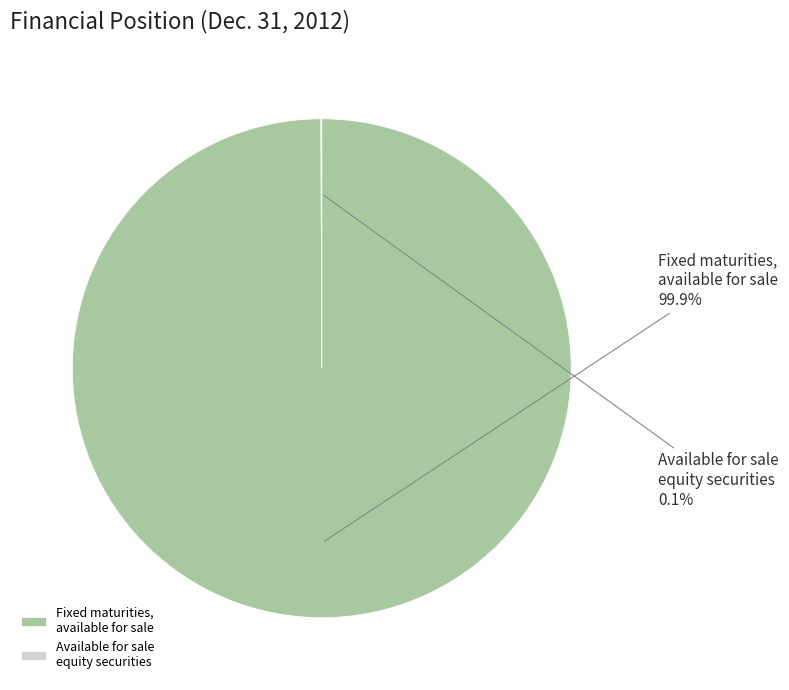

Which category has the biggest portion of the pie?

Fixed maturities, available for sale